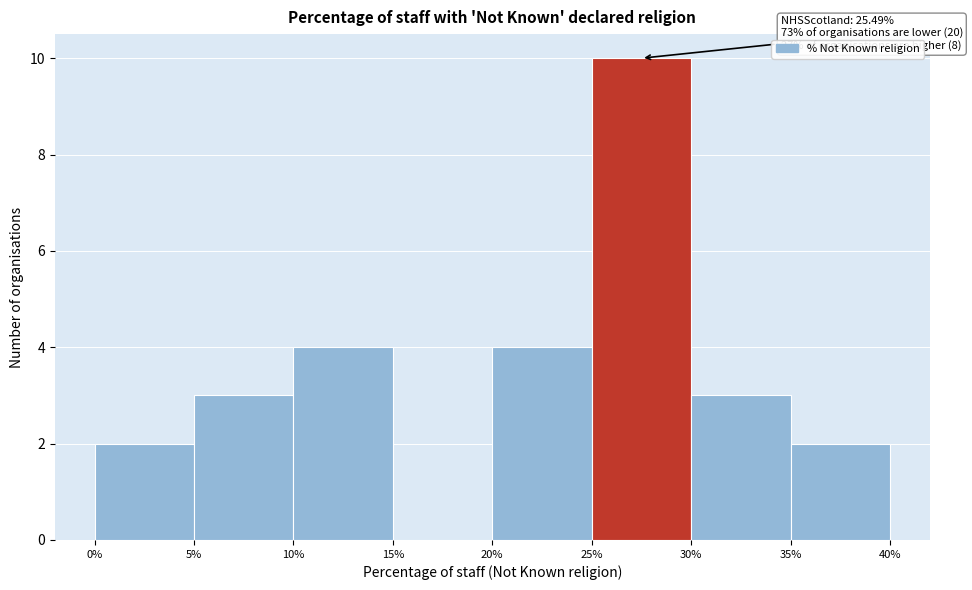

Over which range of the x-axis is the bar tallest?

25% to 30%